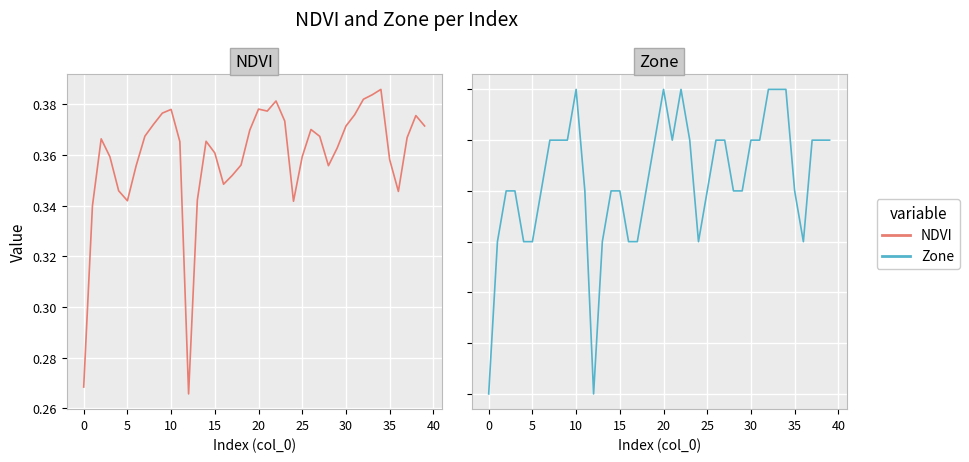

The value of Zone at 21 is 7.3. True or false?

False